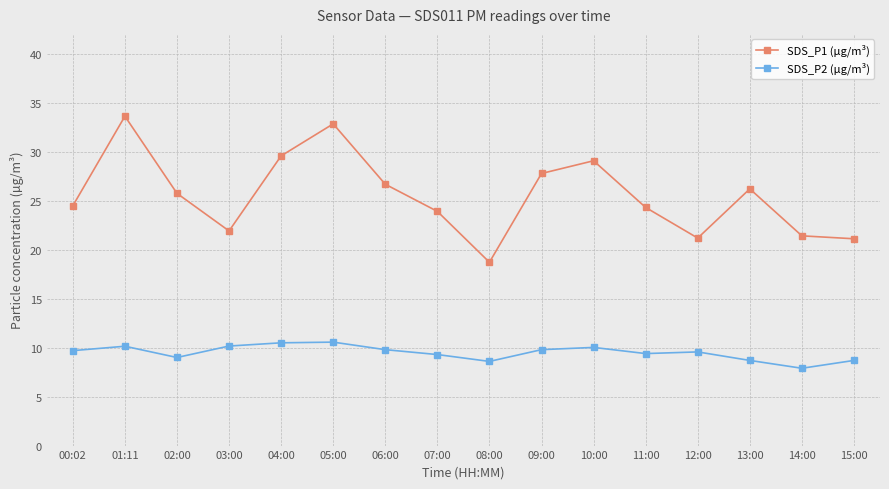

What is the total value across all series at 15:00?

29.8